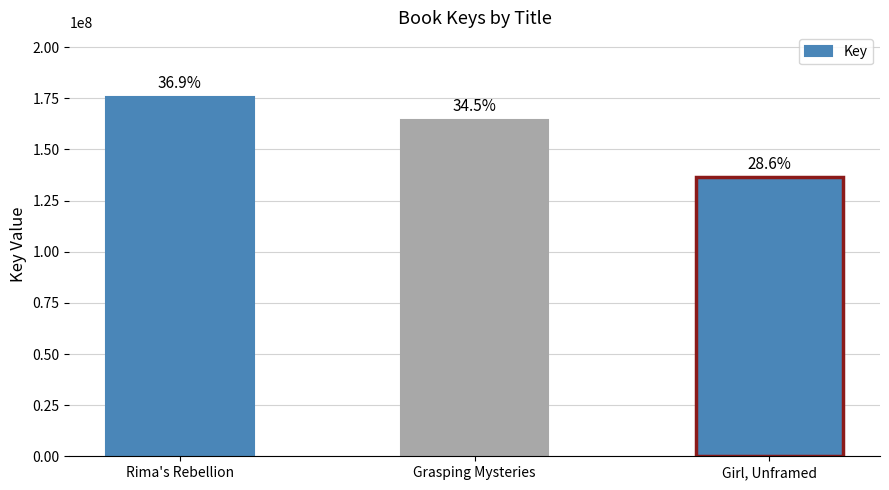

Reading left to right, extract all data points from this chart.

175665032	164618759	136321691